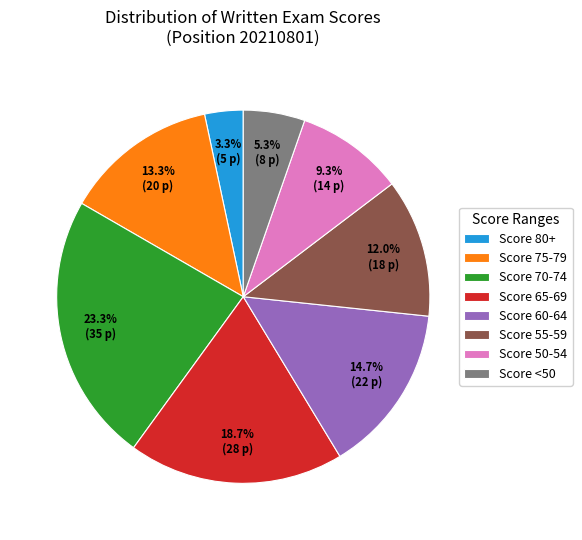

Is the sum of Score 80+ and Score 70-74 greater than half?

No